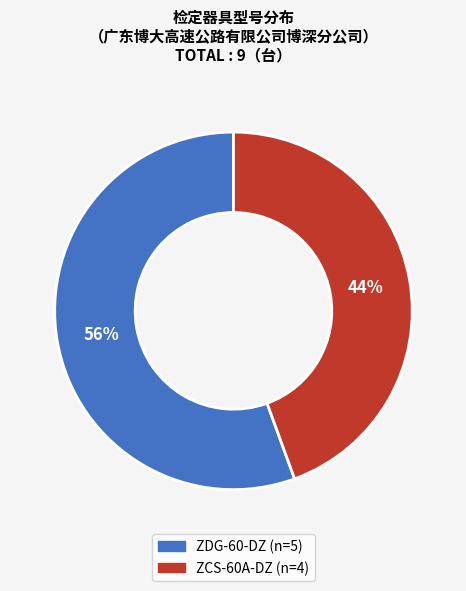

Approximately how many times larger is the value at ZCS-60A-DZ compared to ZDG-60-DZ?

0.8